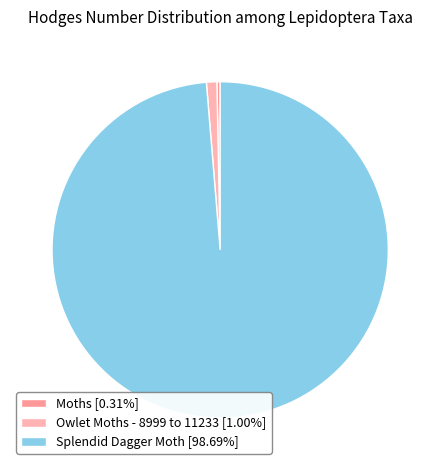

Count the number of slices in the pie.

3